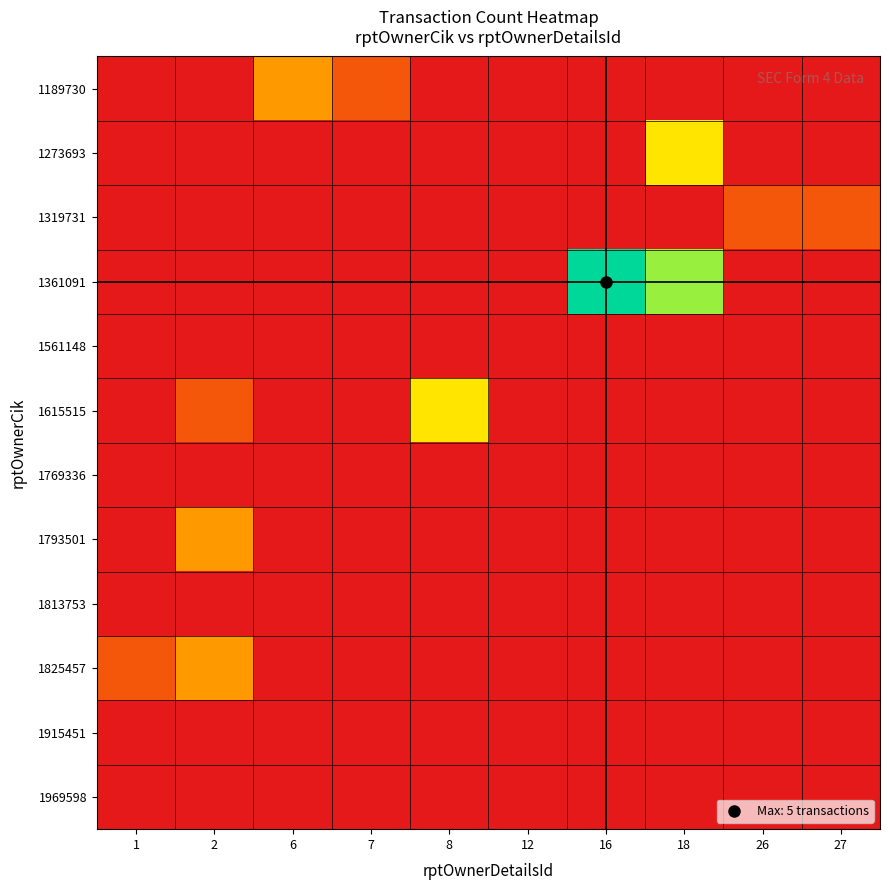

Reading left to right, what are all the values shown in this chart?

1189730: 1=0	2=0	6=2	7=1	8=0	12=0	16=0	18=0	26=0	27=0
1273693: 1=0	2=0	6=0	7=0	8=0	12=0	16=0	18=3	26=0	27=0
1319731: 1=0	2=0	6=0	7=0	8=0	12=0	16=0	18=0	26=1	27=1
1361091: 1=0	2=0	6=0	7=0	8=0	12=0	16=5	18=4	26=0	27=0
1561148: 1=0	2=0	6=0	7=0	8=0	12=0	16=0	18=0	26=0	27=0
1615515: 1=0	2=1	6=0	7=0	8=3	12=0	16=0	18=0	26=0	27=0
1769336: 1=0	2=0	6=0	7=0	8=0	12=0	16=0	18=0	26=0	27=0
1793501: 1=0	2=2	6=0	7=0	8=0	12=0	16=0	18=0	26=0	27=0
1813753: 1=0	2=0	6=0	7=0	8=0	12=0	16=0	18=0	26=0	27=0
1825457: 1=1	2=2	6=0	7=0	8=0	12=0	16=0	18=0	26=0	27=0
1915451: 1=0	2=0	6=0	7=0	8=0	12=0	16=0	18=0	26=0	27=0
1969598: 1=0	2=0	6=0	7=0	8=0	12=0	16=0	18=0	26=0	27=0